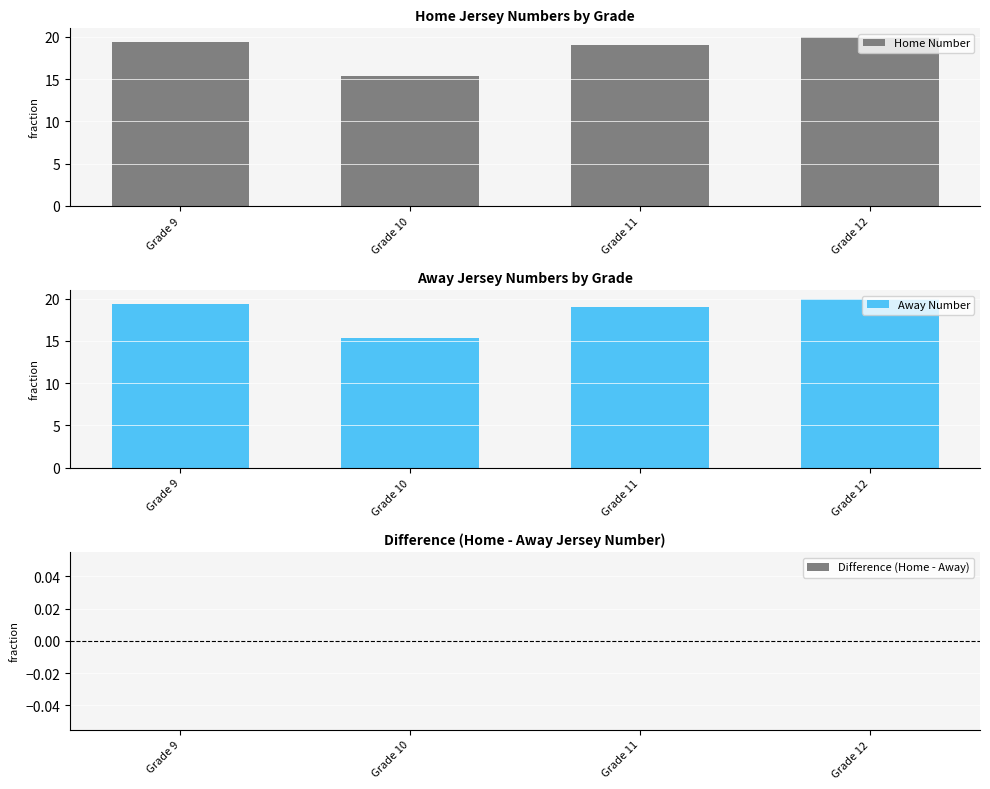

Reading left to right, what are all the values shown in this chart?

Home Number: Grade 9=19.3	Grade 10=15.4	Grade 11=19.0	Grade 12=20.0
Away Number: Grade 9=19.3	Grade 10=15.4	Grade 11=19.0	Grade 12=20.0
Difference (Home - Away): Grade 9=0.0	Grade 10=0.0	Grade 11=0.0	Grade 12=0.0